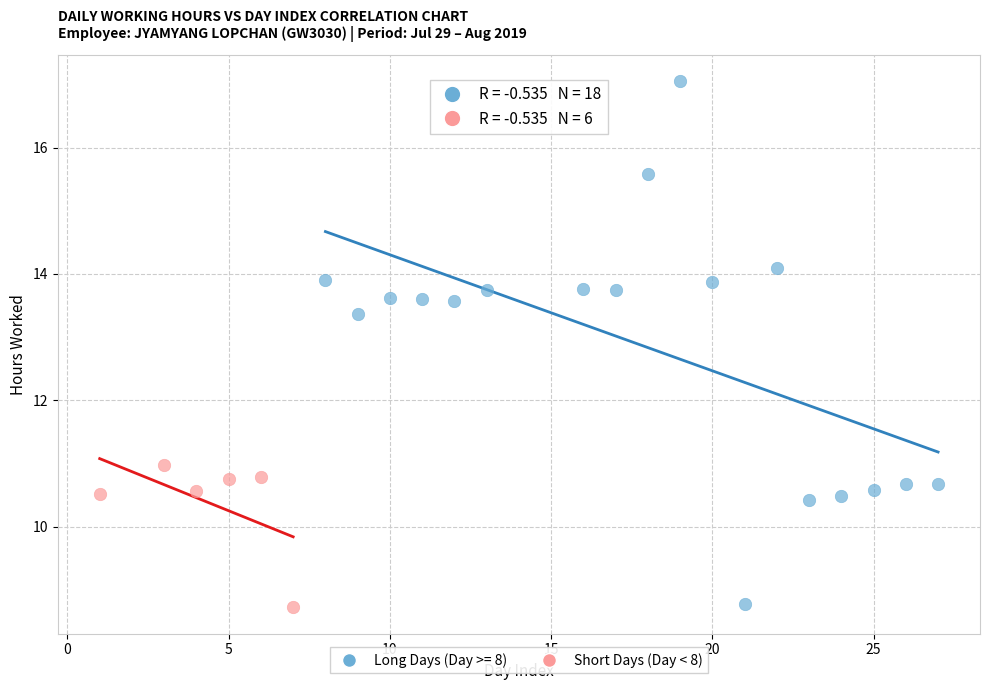

Which series has the widest spread of Y values?

Long Days (Day >= 8)